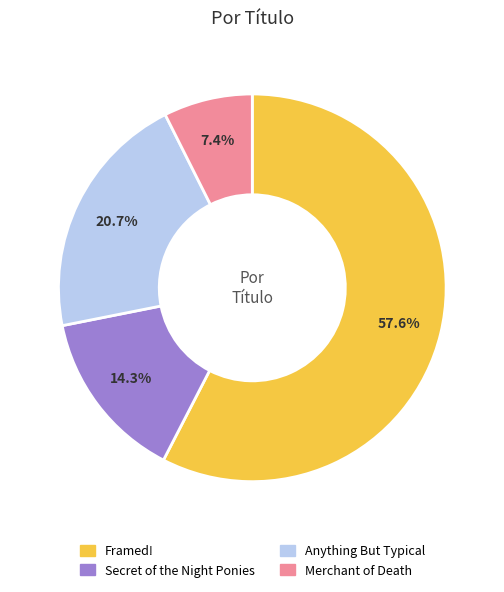

To the nearest percent, what is the difference between the largest and smallest slice percentages?

50%